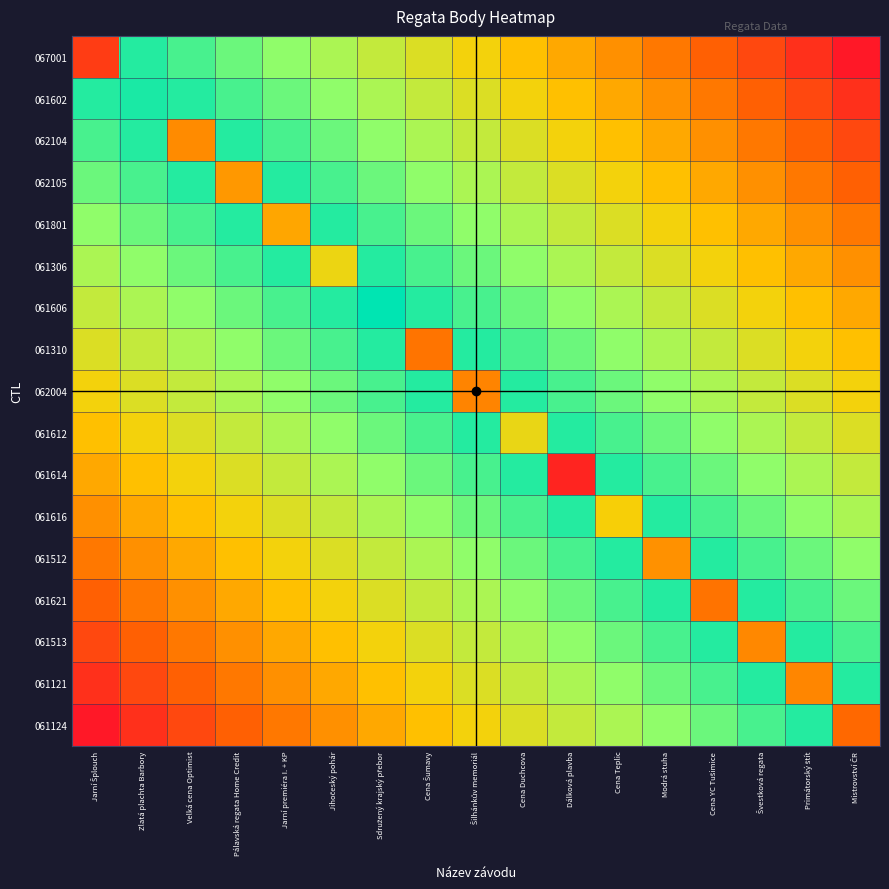

Rank the series at Primátorský štít from highest to lowest value.

061513, 061124, 061621, 061512, 061616, 061614, 061612, 062004, 061310, 061606, 061306, 061801, 061121, 062105, 062104, 061602, 067001